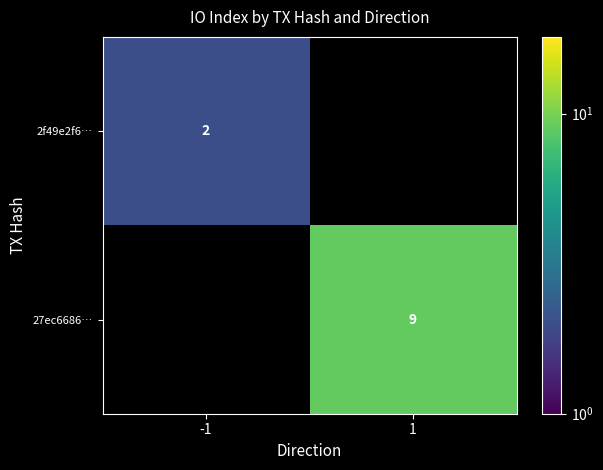

Is it true that 27ec6686… equals 9 at 1?

True